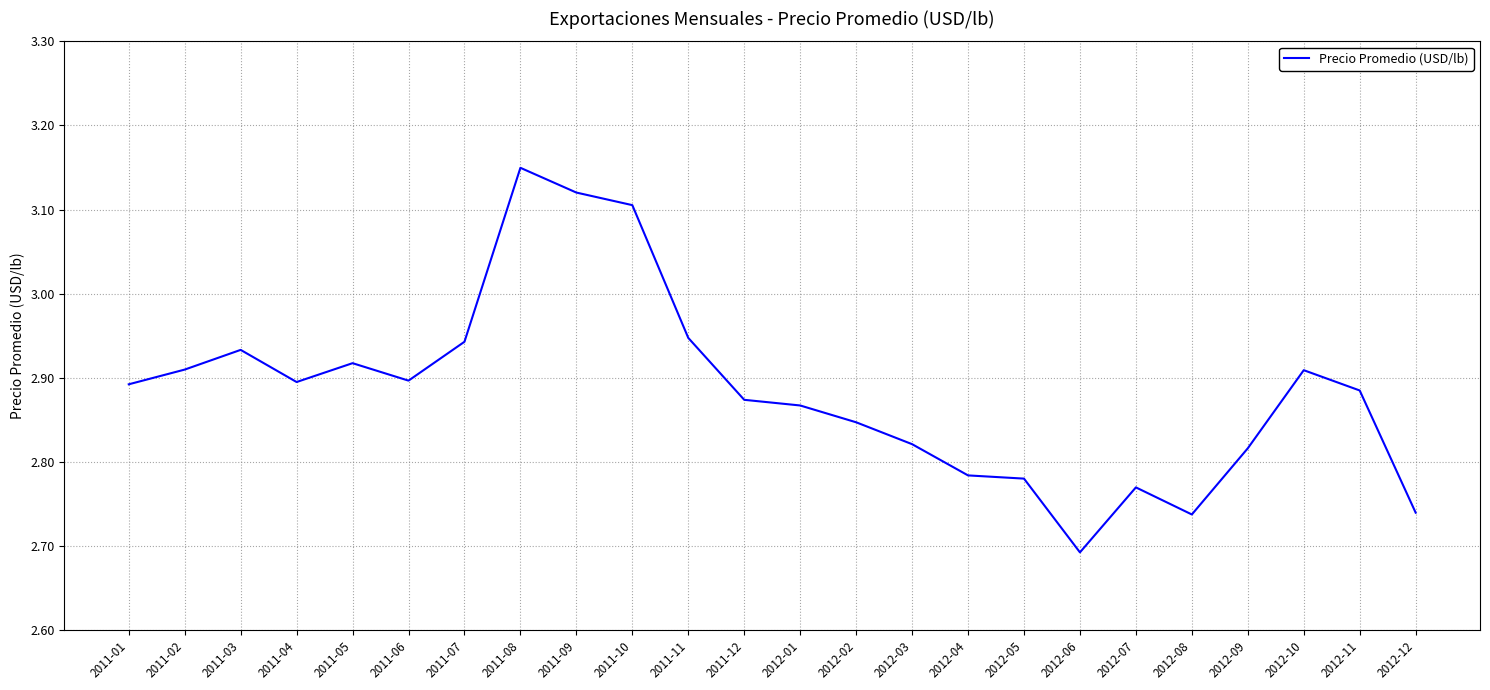

Between 2011-12 and 2011-02, which is larger?

2011-02